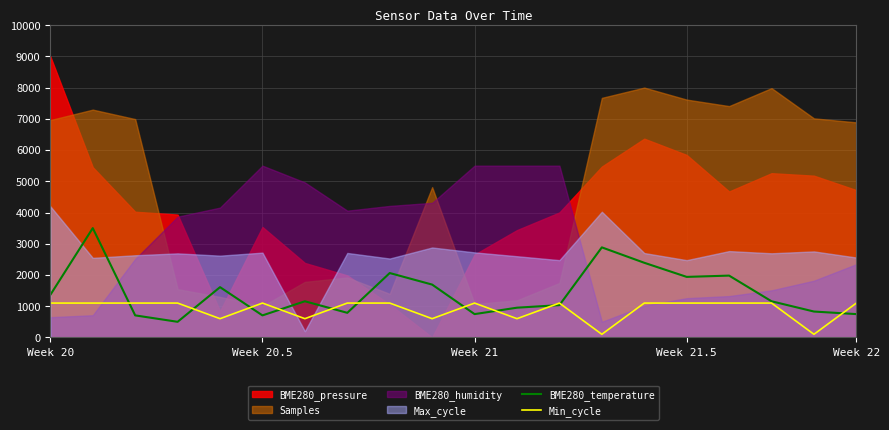

The value of Min_cycle at 17 is 1591.0. True or false?

False